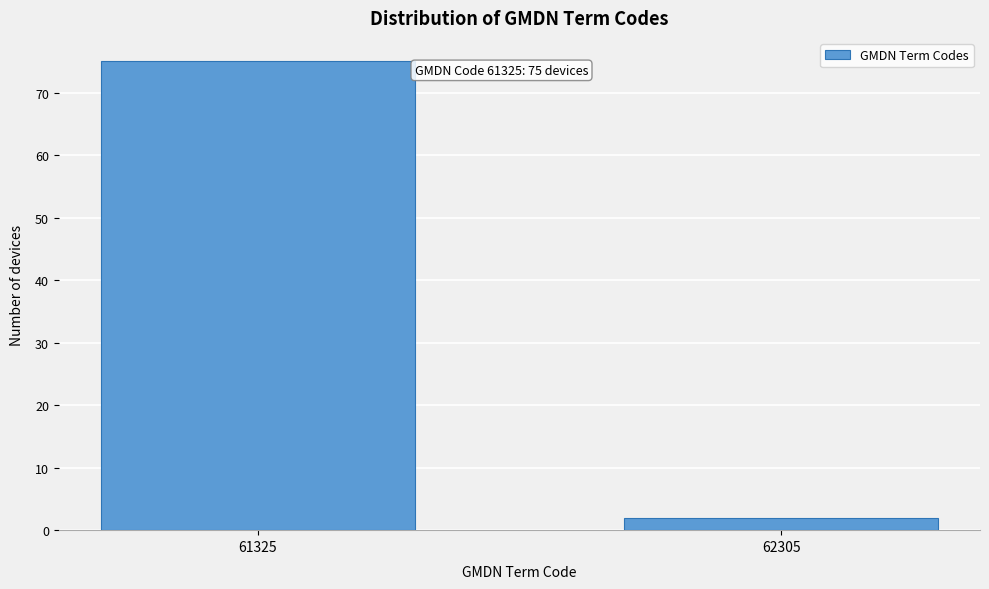

Reading left to right, transcribe all the data shown in this chart.

75	2